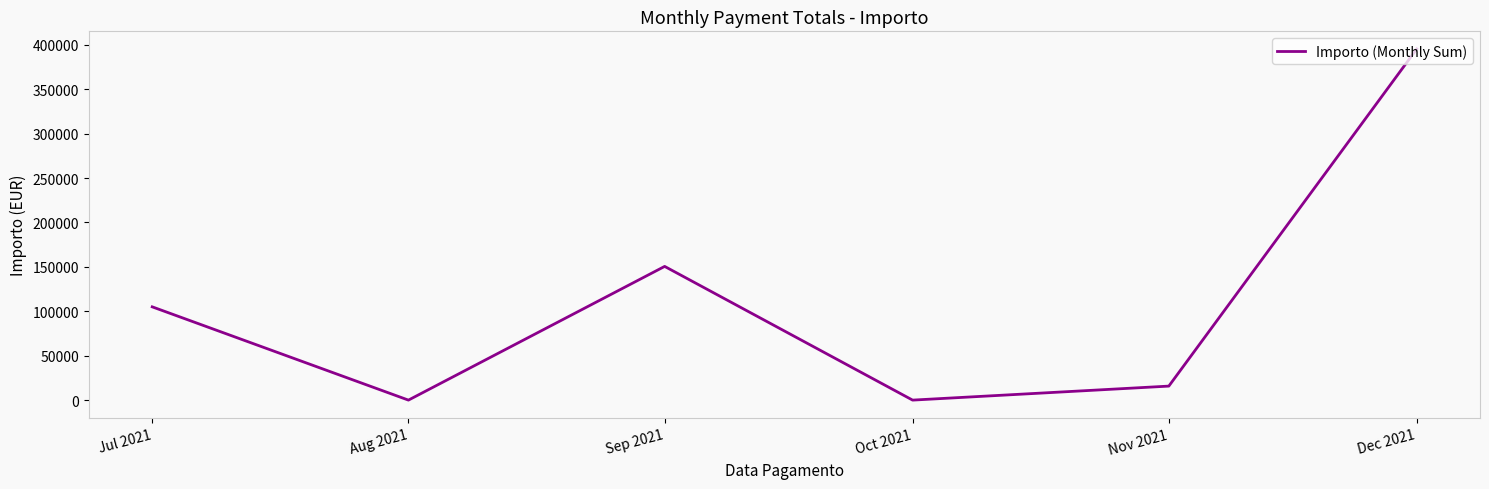

How many interior local valleys (lower than both neighbors) does the data have?

2